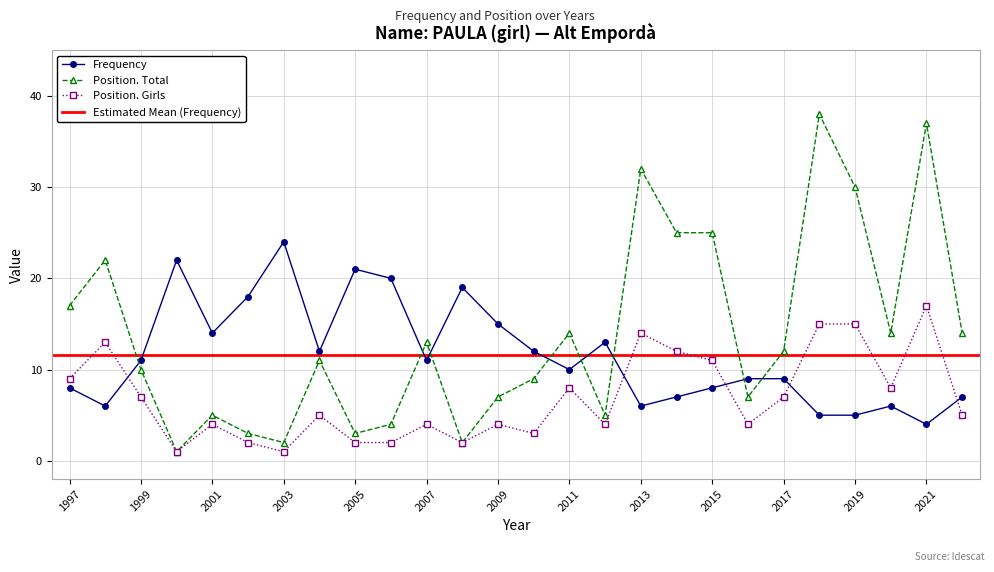

What is the total value across all series at 2011?

32